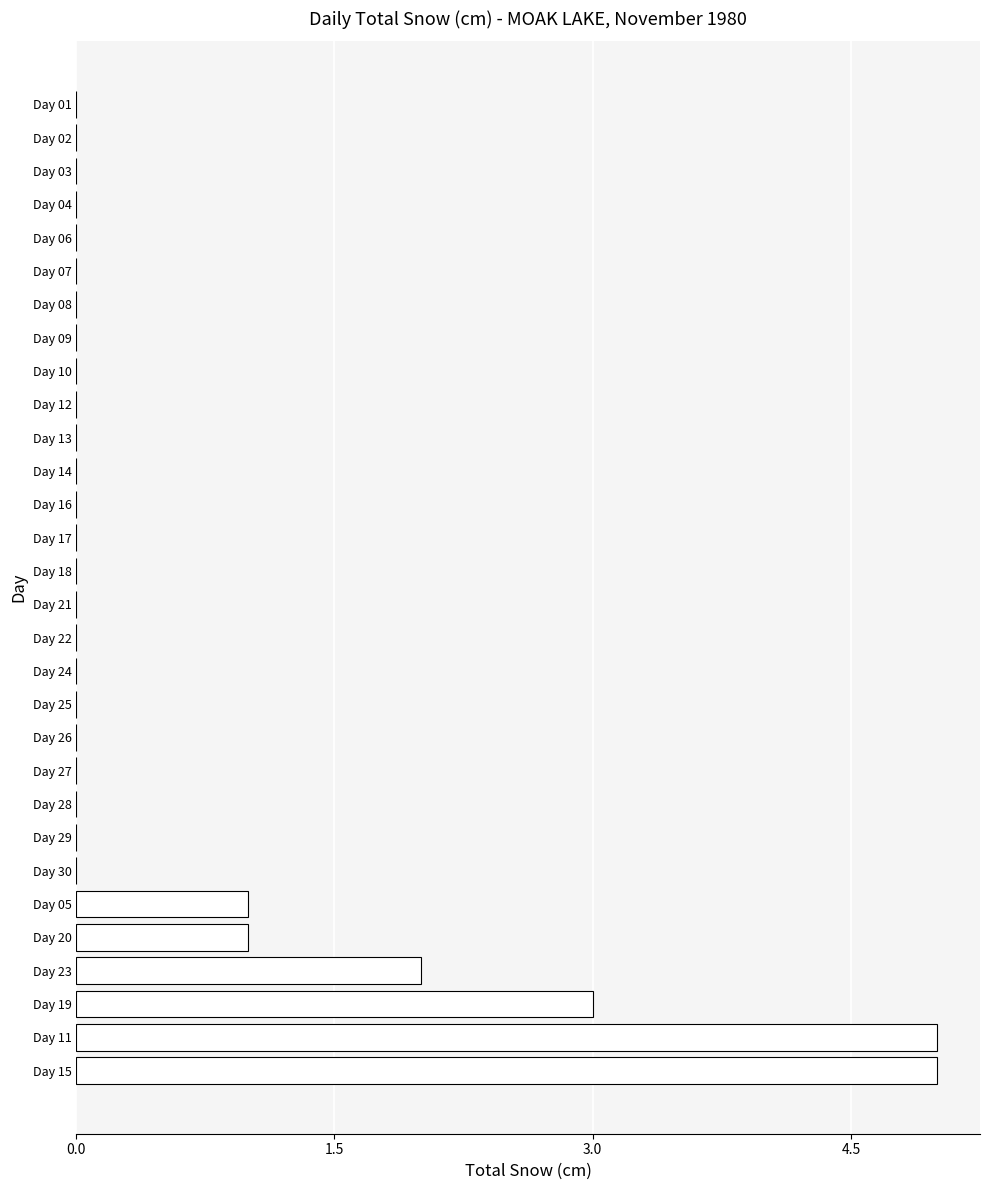

What is the average value?

1